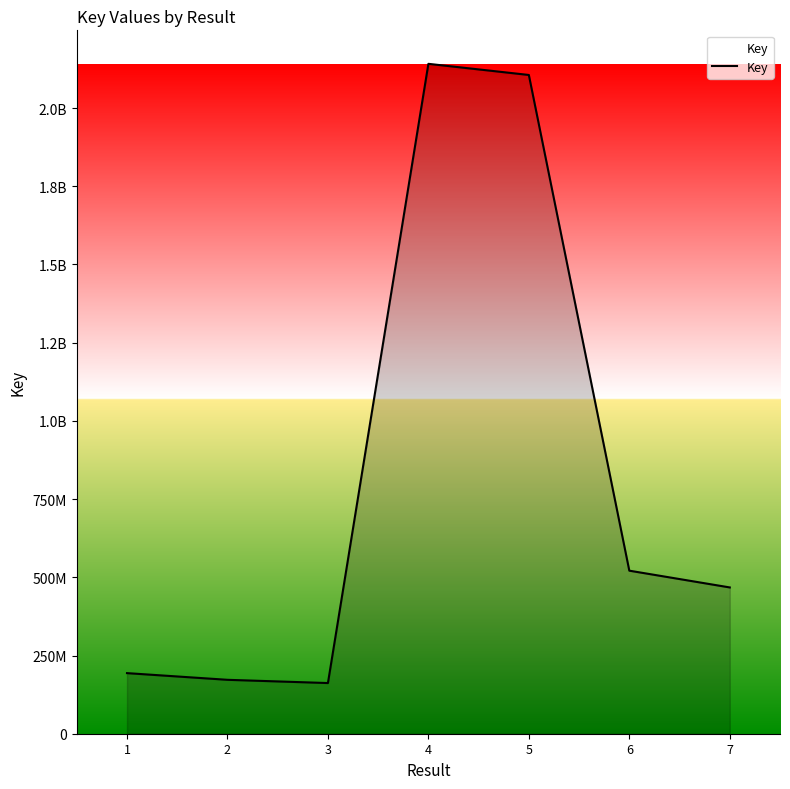

Reading right to left, extract all data points from this chart.

7=467597720	6=521202256	5=2105738422	4=2141337904	3=161975297	2=172336546	1=193695683